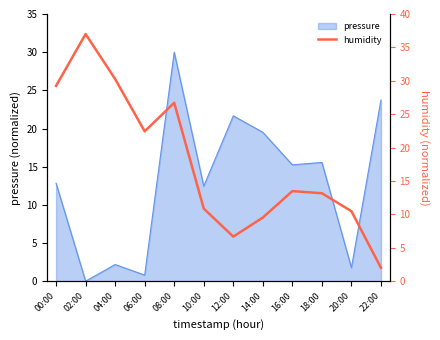

What value does the data have at 18:00?

13.2